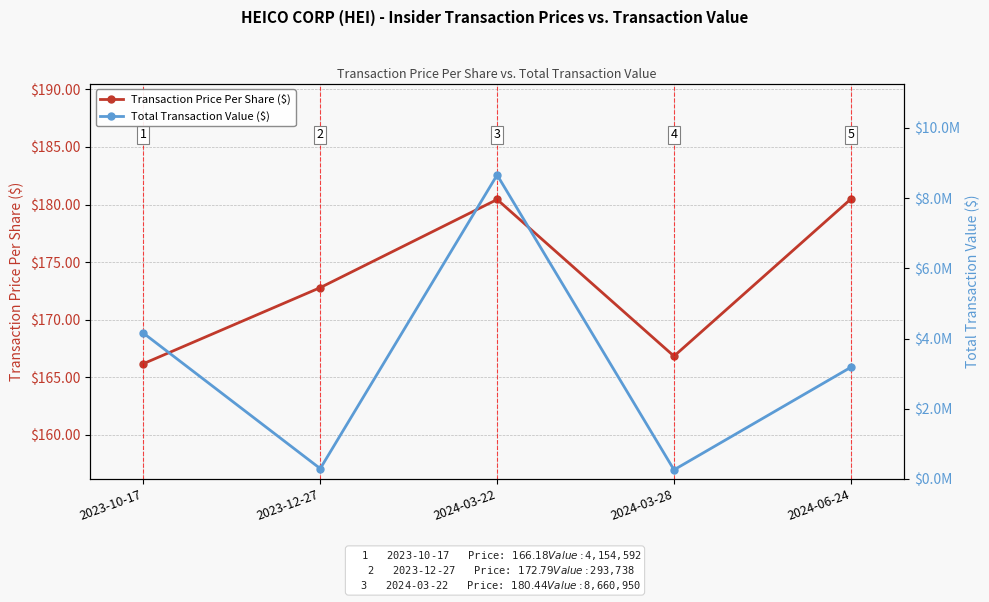

How many interior local valleys does the Transaction Price Per Share ($) series have?

1